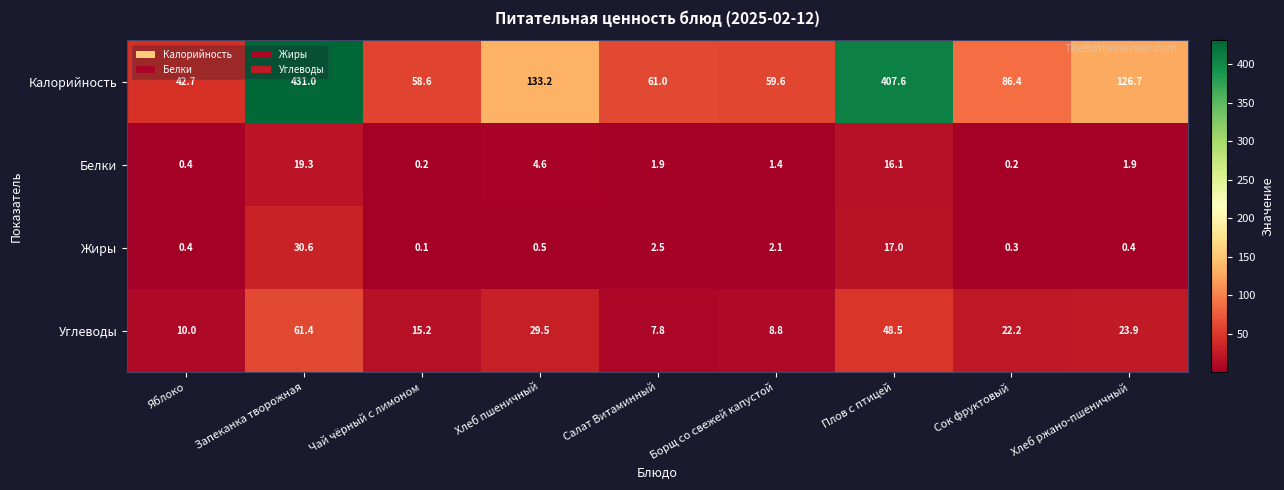

Is it true that Калорийность equals 407.6 at Плов с птицей?

True